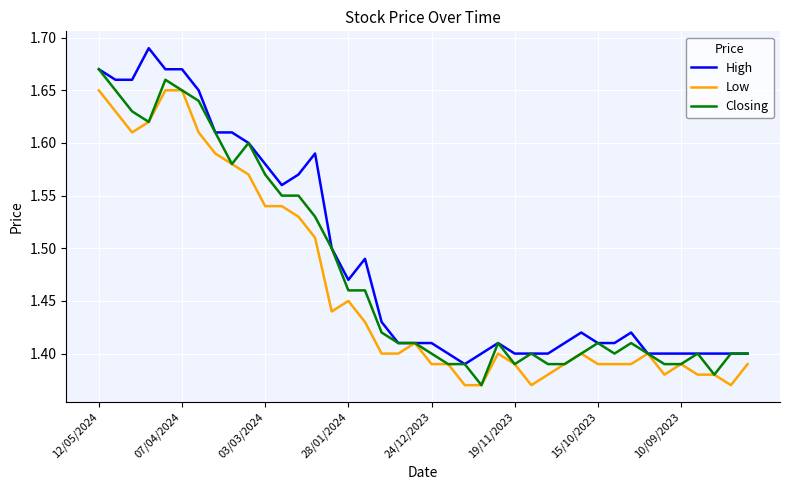

Rank the series by their maximum value, from highest to lowest.

High, Closing, Low